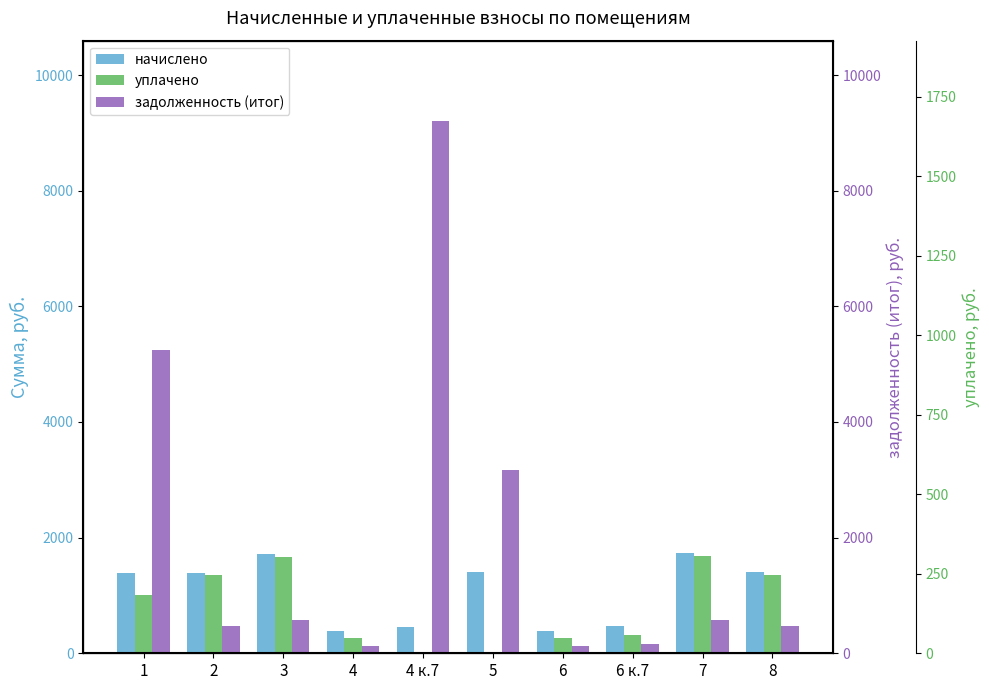

How many groups of bars are there?

10